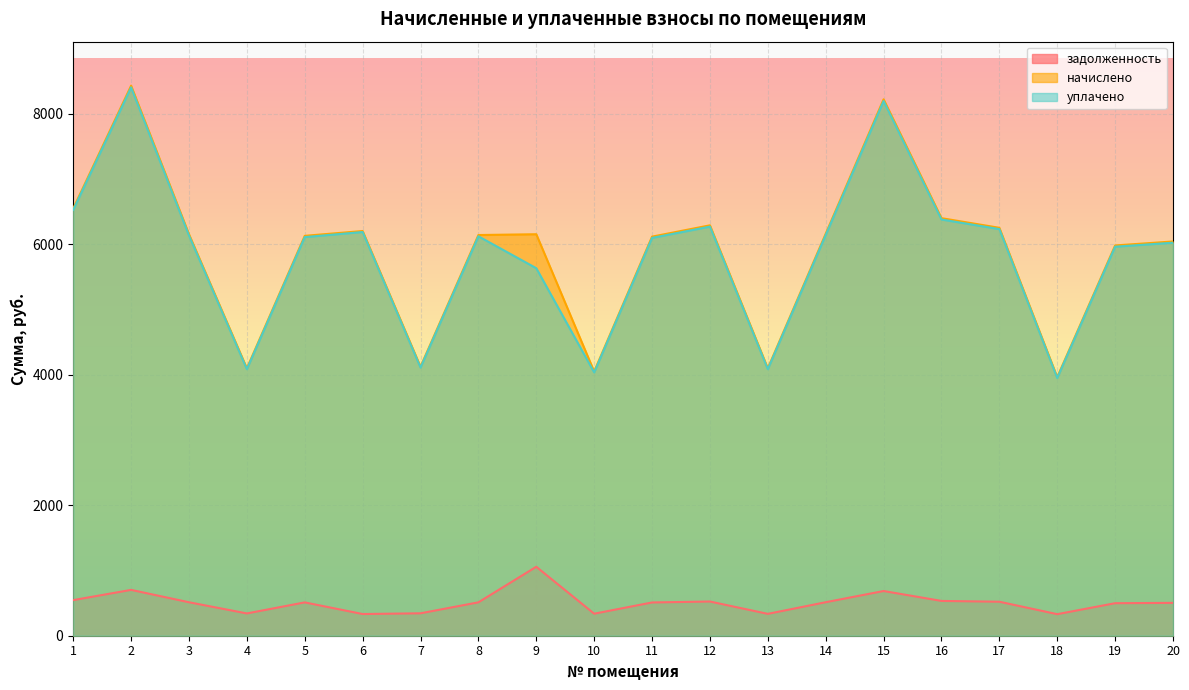

At which label does уплачено reach its peak?

2